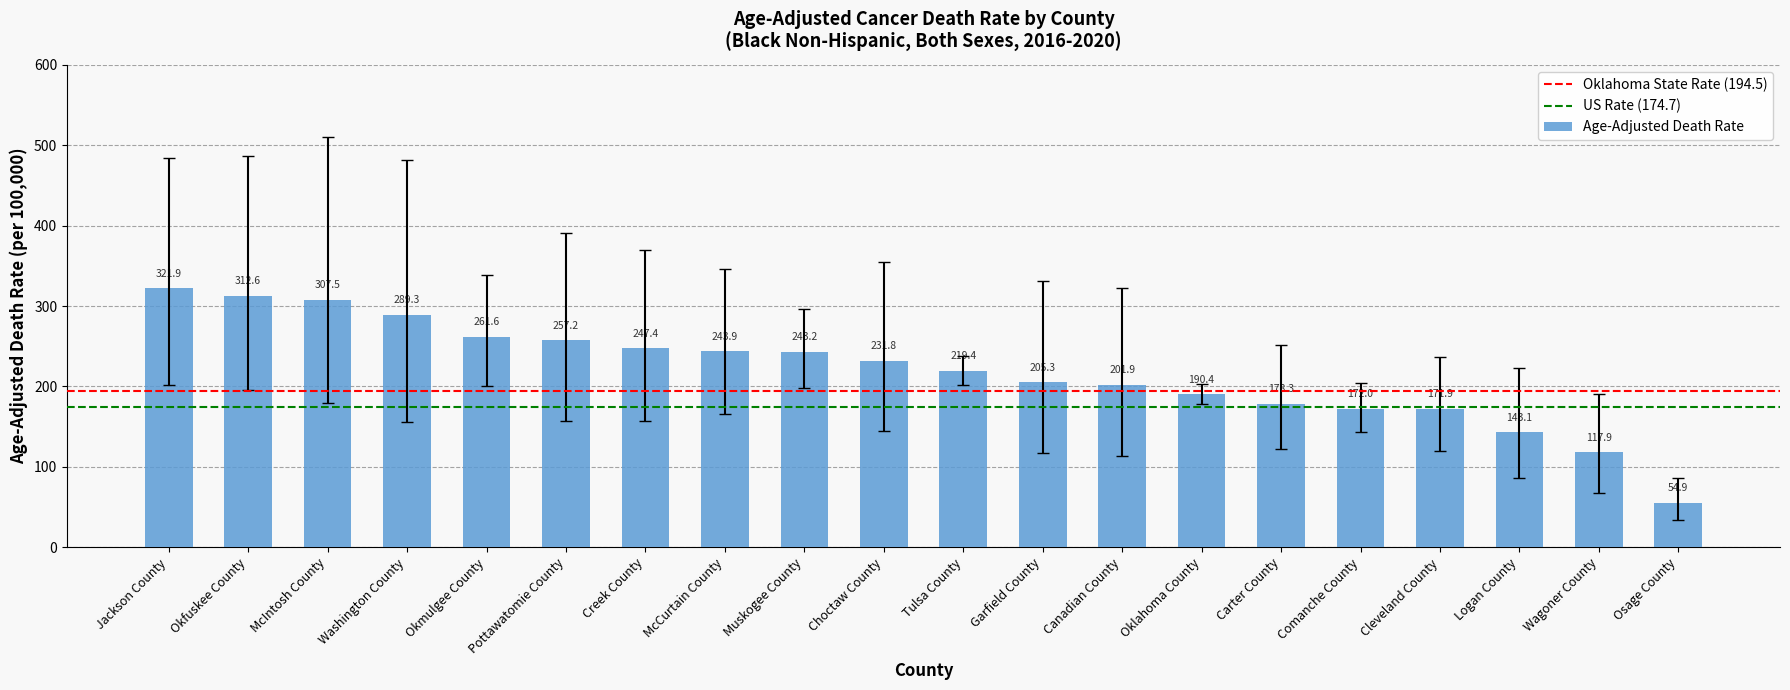

Which has a higher value, Choctaw County or Pottawatomie County?

Pottawatomie County